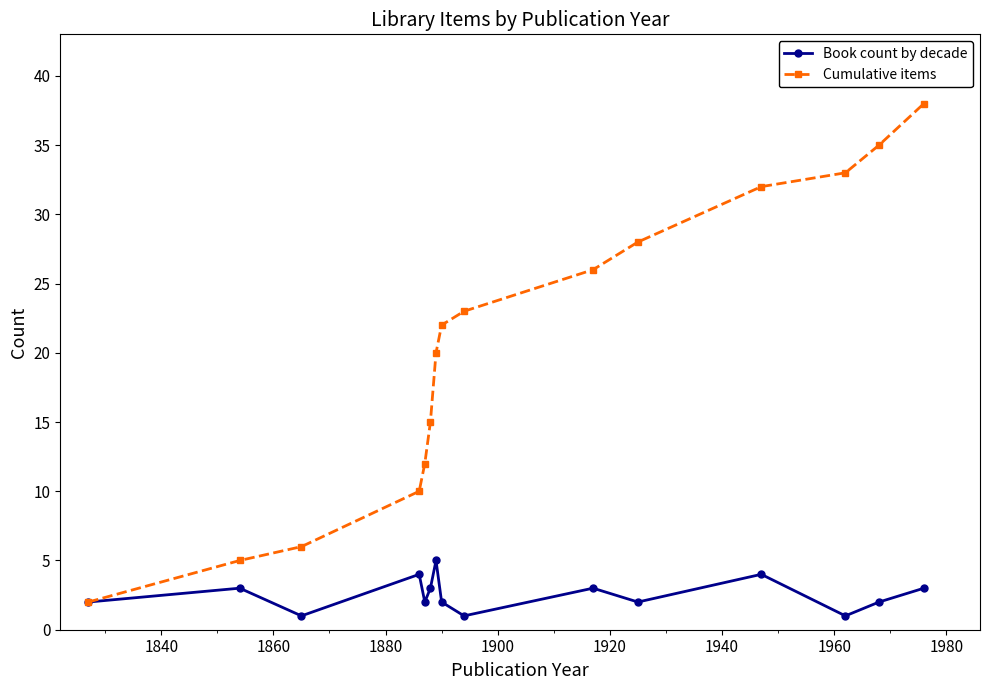

What is the maximum value for Cumulative items?

38